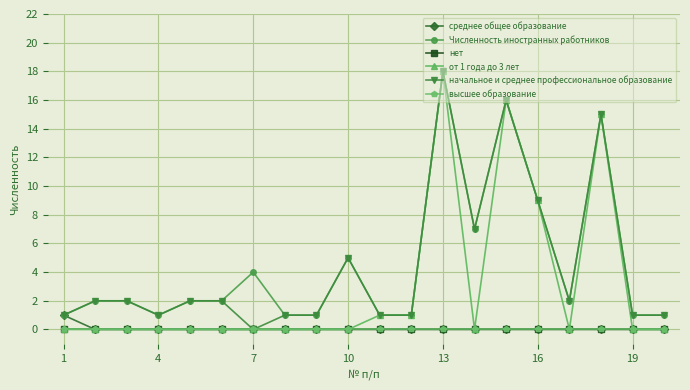

What is the sum of all Численность иностранных работников values?

92